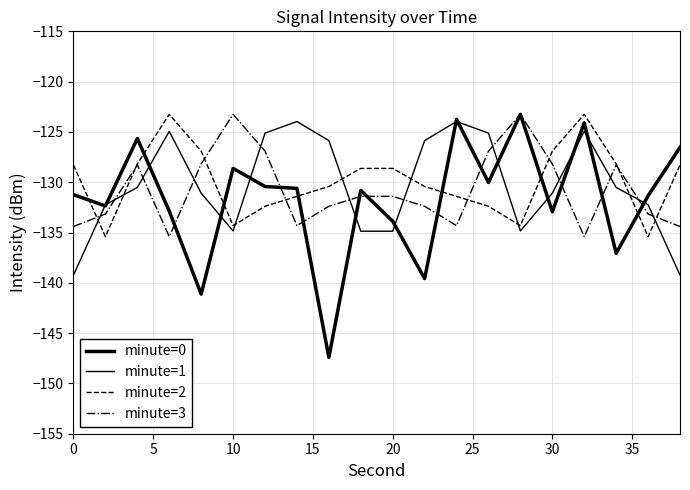

How many lines are shown in the chart?

4